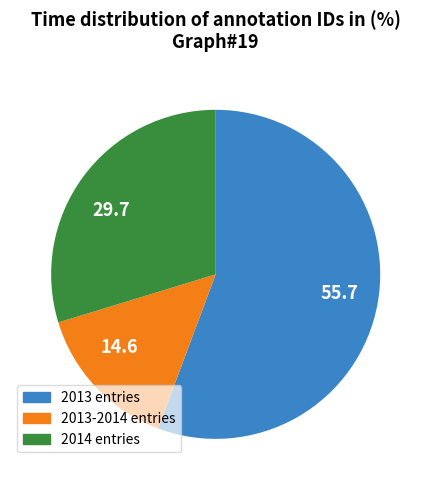

What is the ratio of the value at 55.7 to the value at 29.7?

1.9